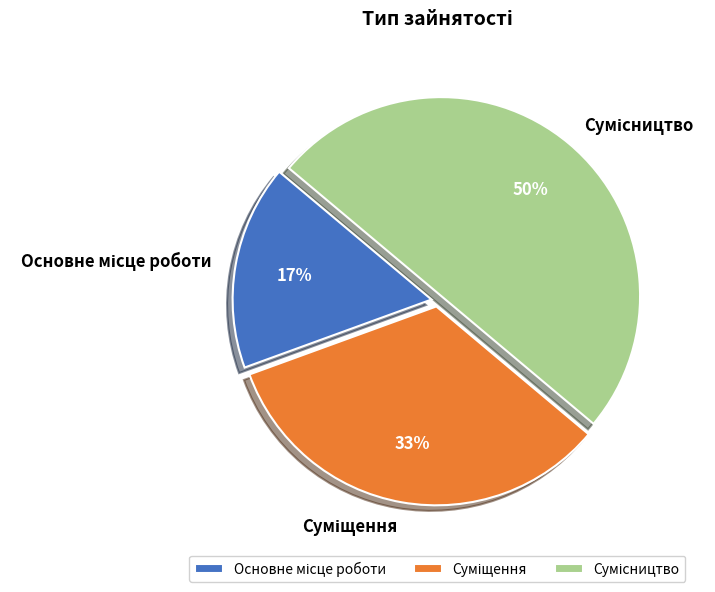

To the nearest percent, what is the difference between the largest and smallest slice percentages?

33%